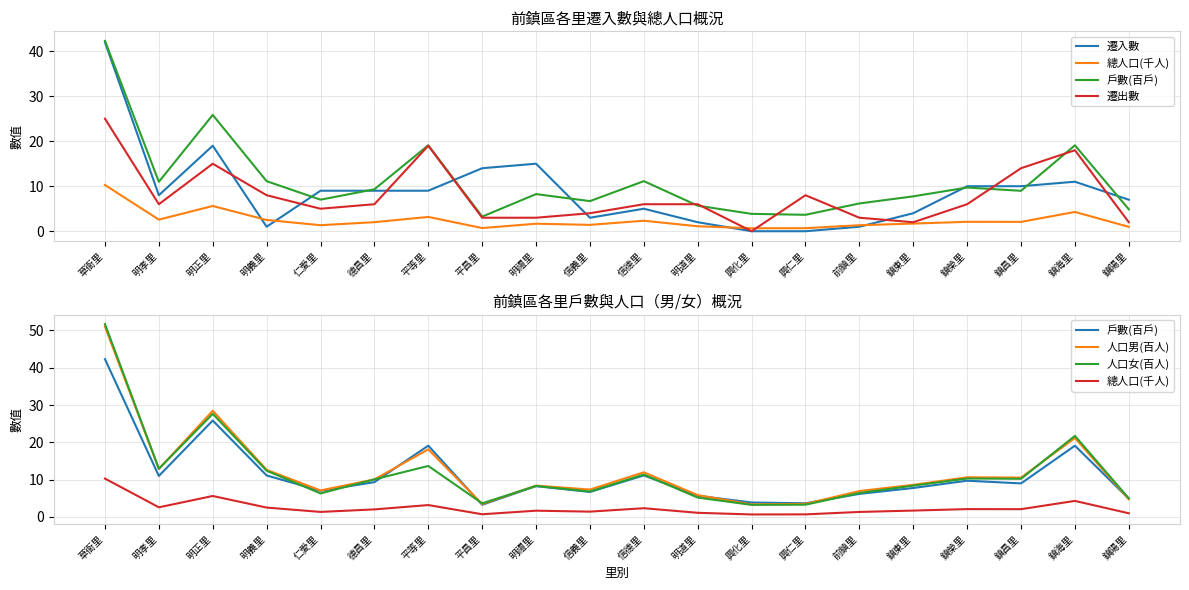

What is the difference between the maximum and minimum values in the 遷入數 series?

42.0